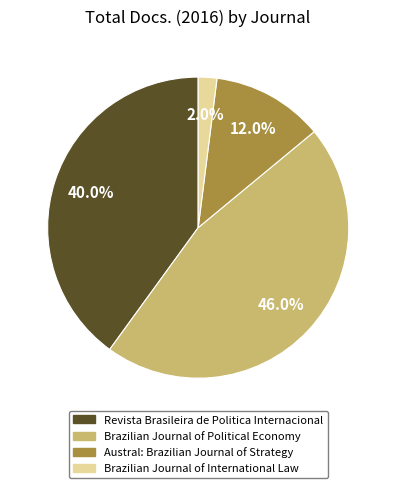

What is the smallest slice in the pie chart?

Brazilian Journal of International Law